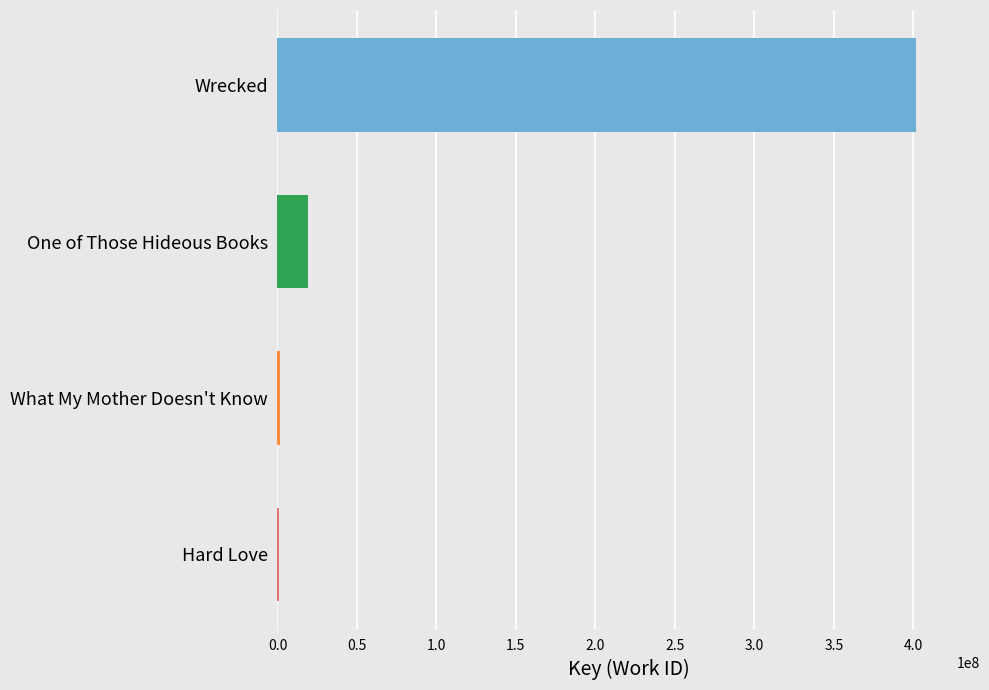

True or false: the data shows 100630202 at Wrecked.

False